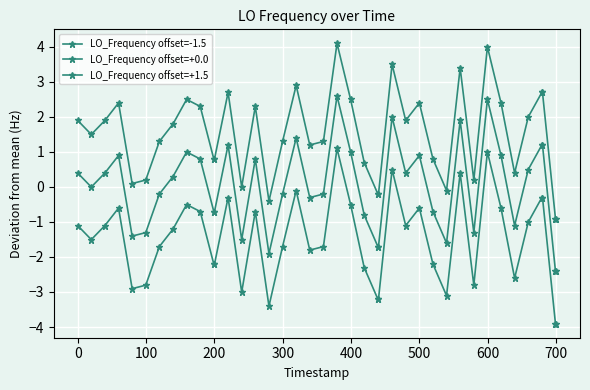

What is the difference between the maximum and minimum values in the LO_Frequency offset=-1.5 series?

5.0